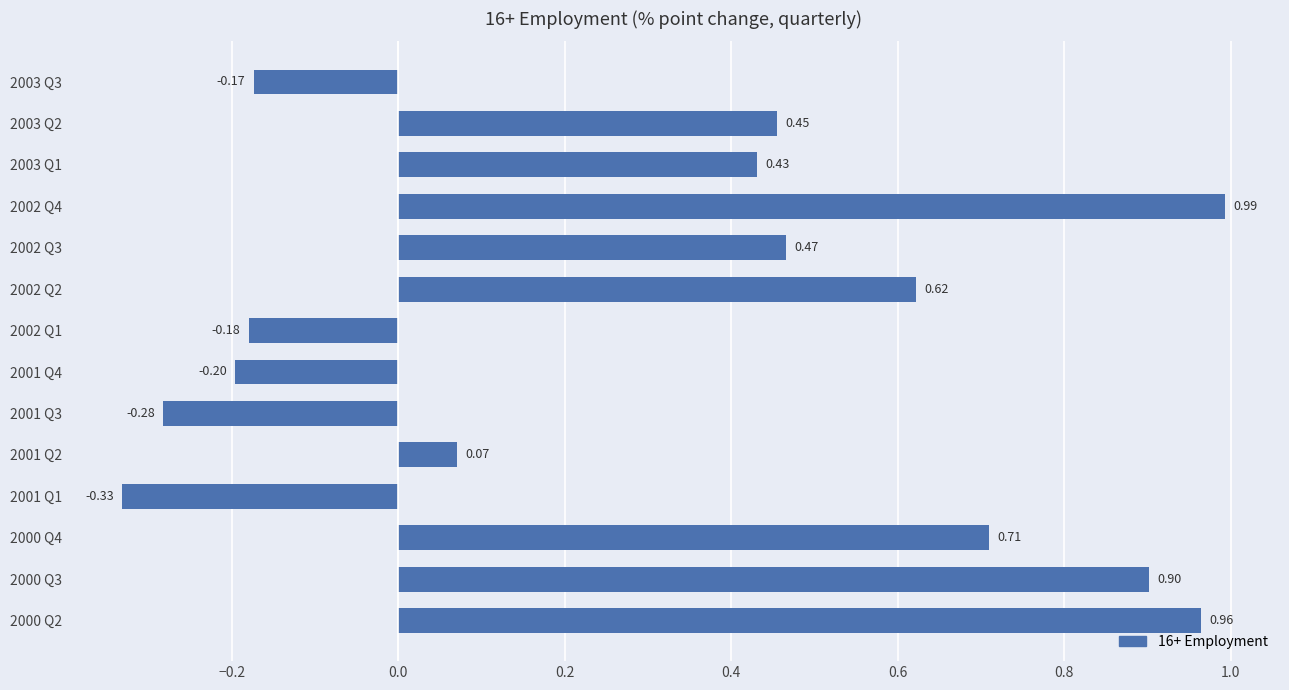

How many bars are there in total?

14